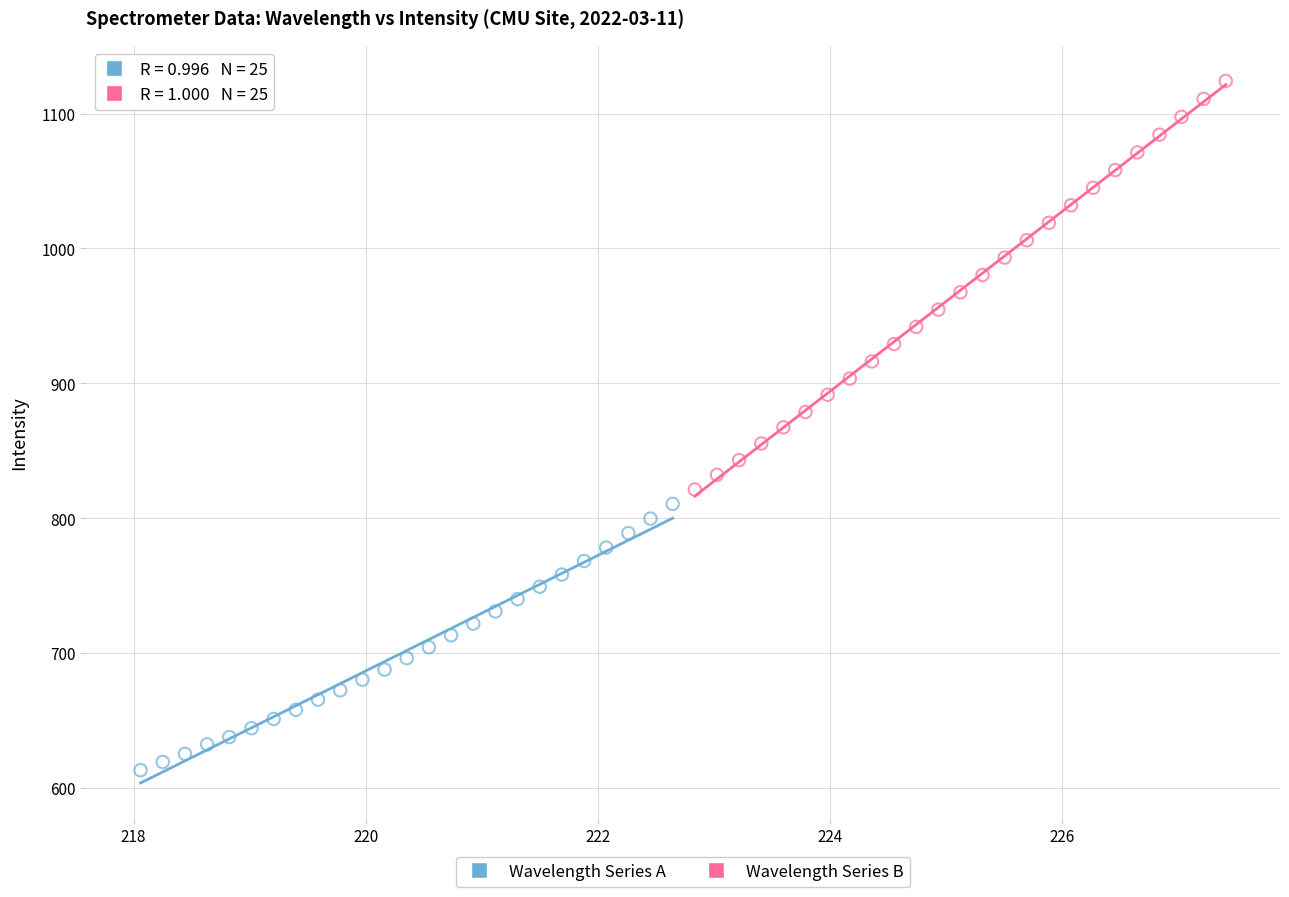

What are all the series names shown in the legend?

Wavelength Series A, Wavelength Series B